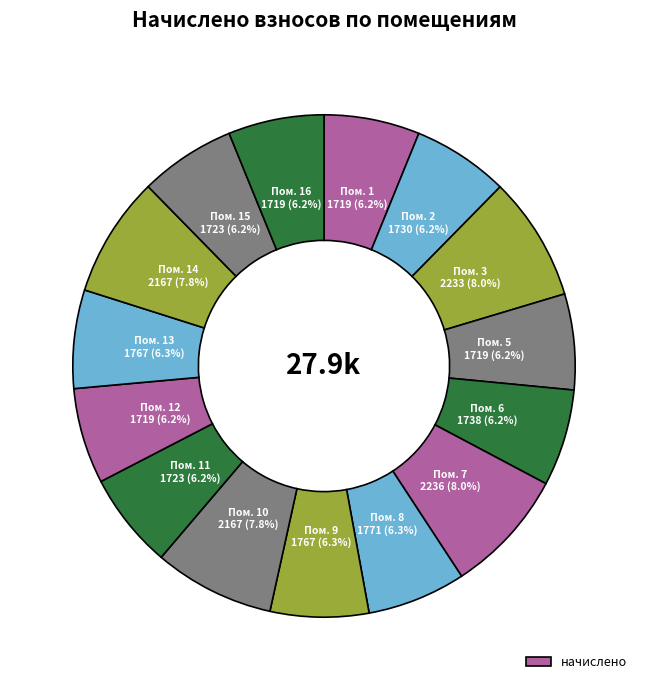

How many segments does this pie chart have?

15